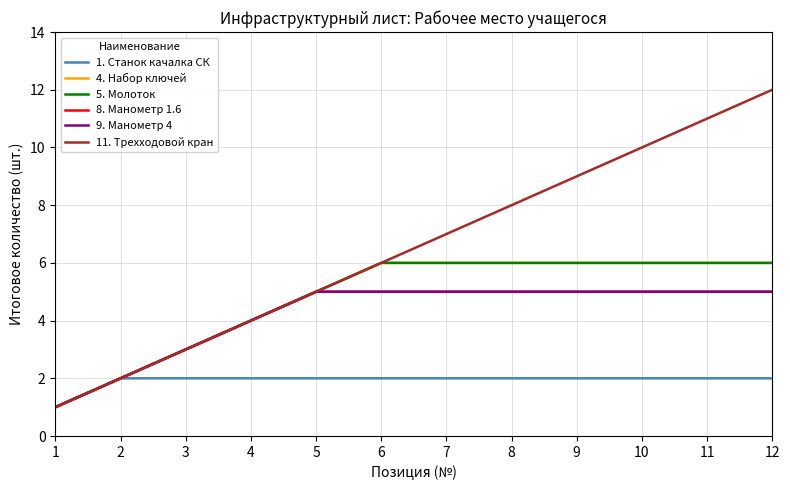

How many 4. Набор ключей values are between 4 and 6?

9